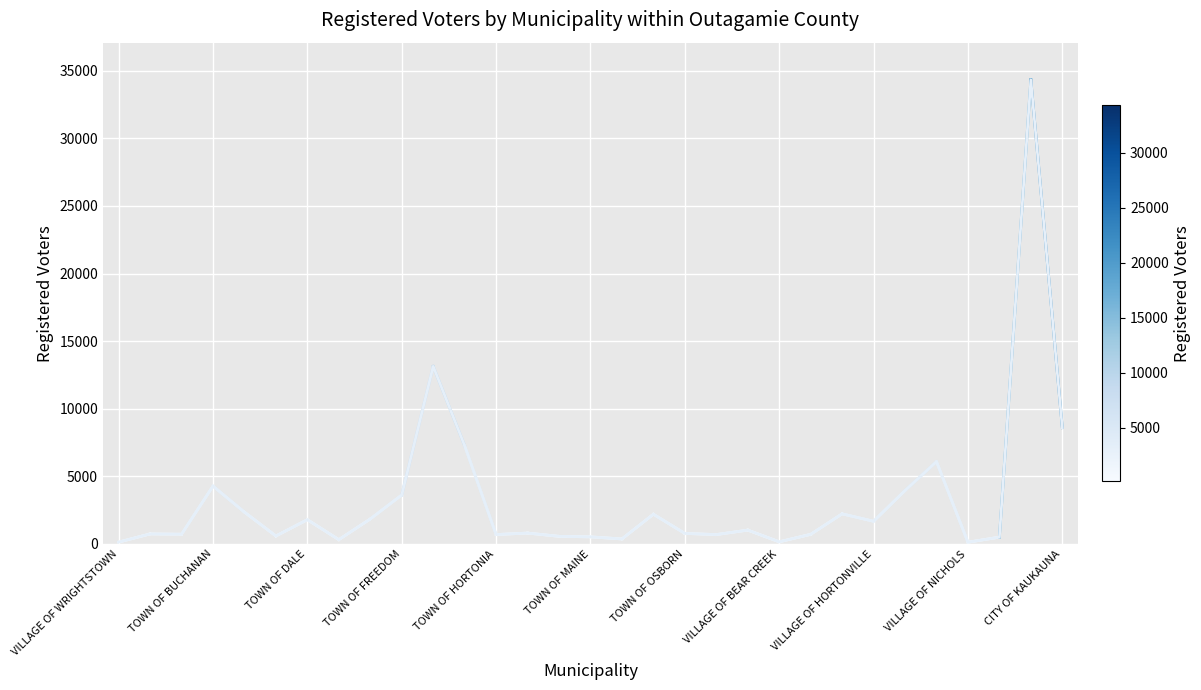

What is the difference between the maximum and minimum values?

34199